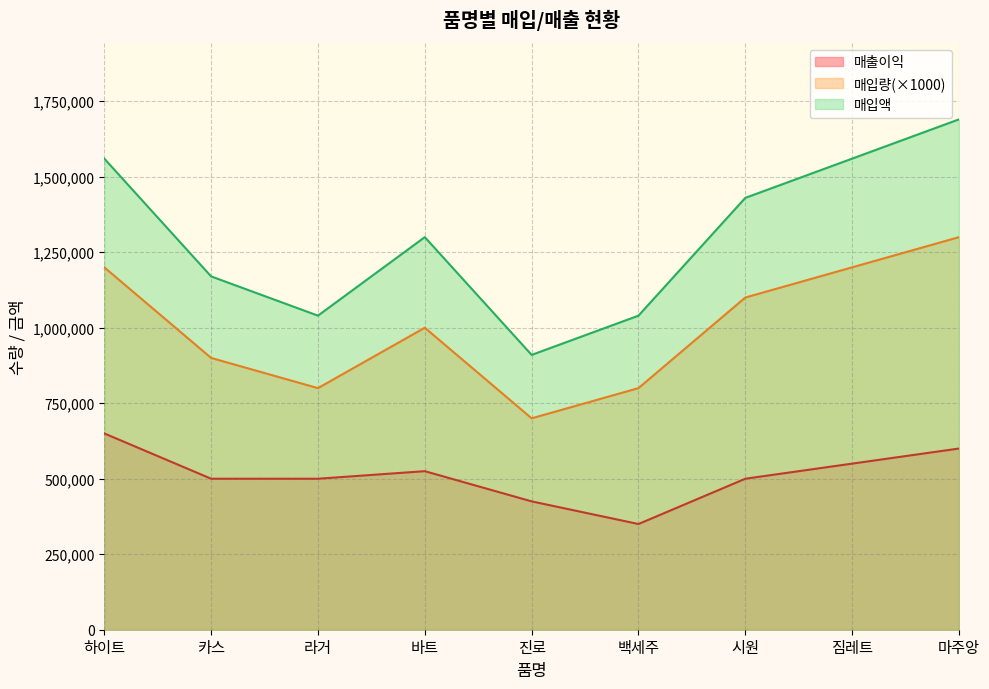

What is the sum of all 매입액 values?

11700000